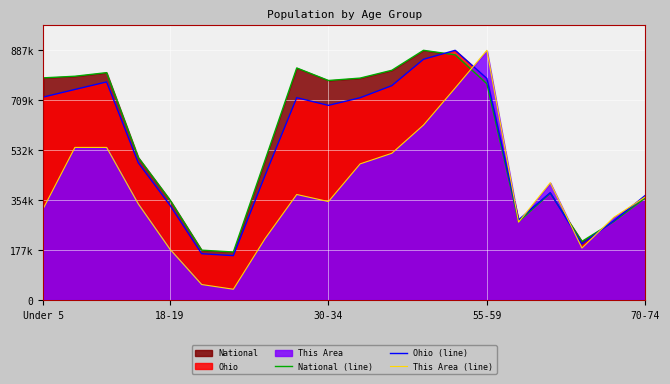

How many lines are shown in the chart?

3